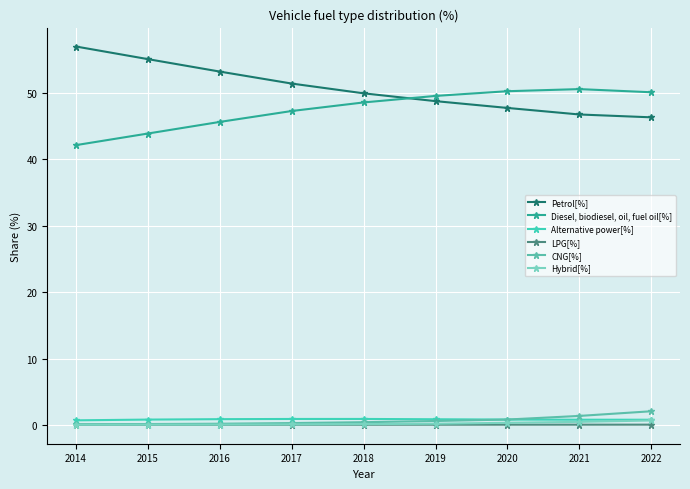

Count the LPG[%] values in the range 0 to 1.

9